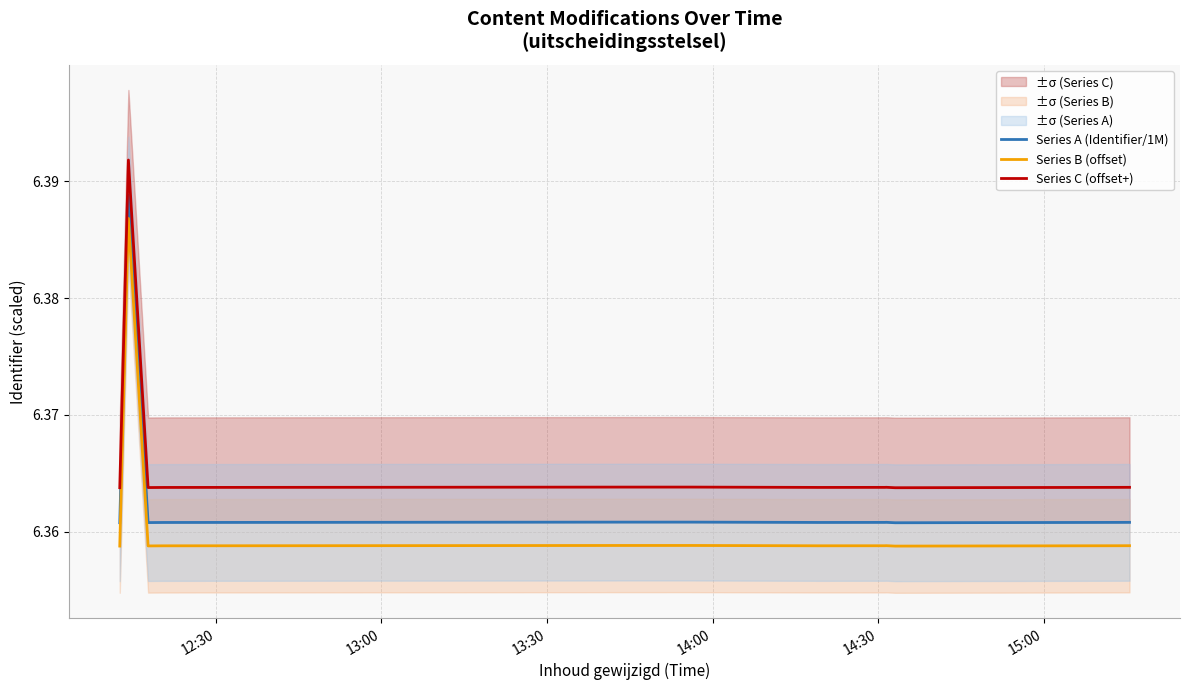

True or false: Series B (offset) and Series C (offset+) intersect in this chart.

False